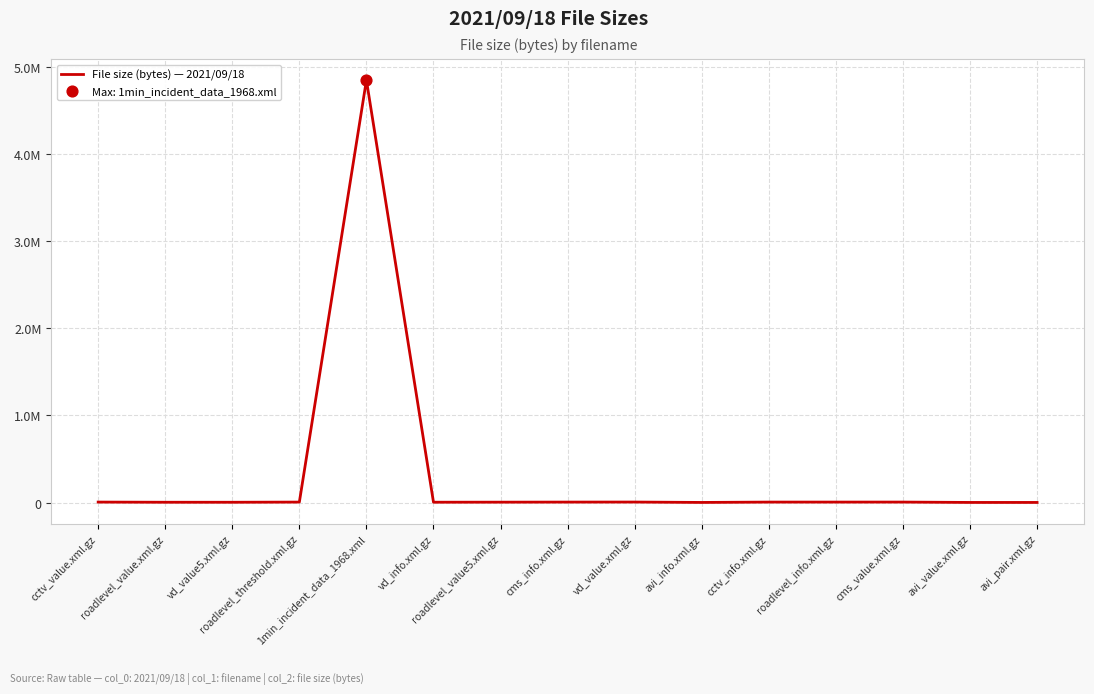

Between roadlevel_info.xml.gz and avi_value.xml.gz, which is larger?

roadlevel_info.xml.gz